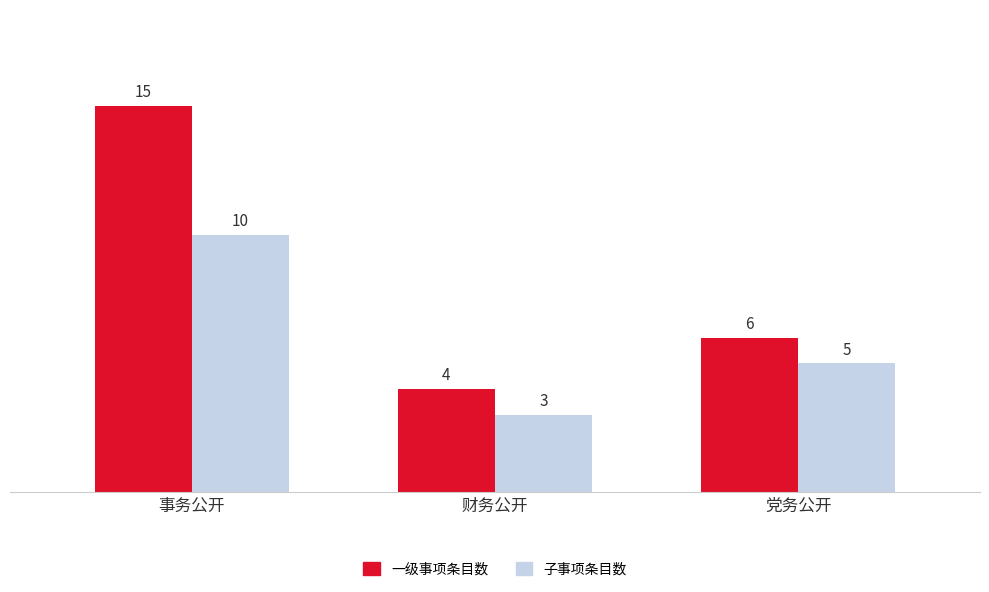

Where is 一级事项条目数 nearest to the value 9?

党务公开